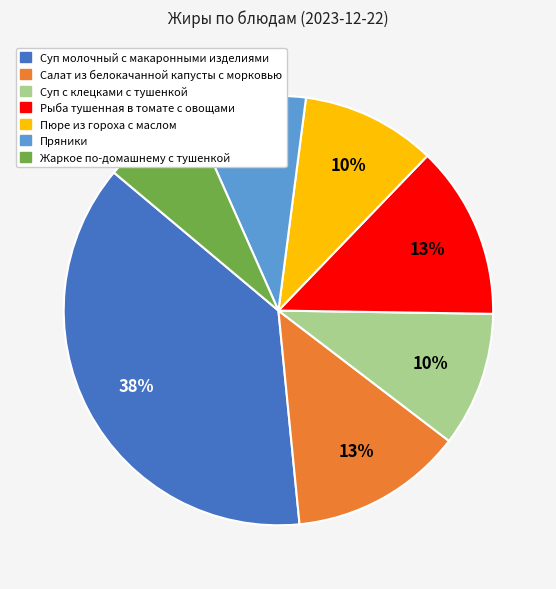

Is Пряники the majority of the pie?

No